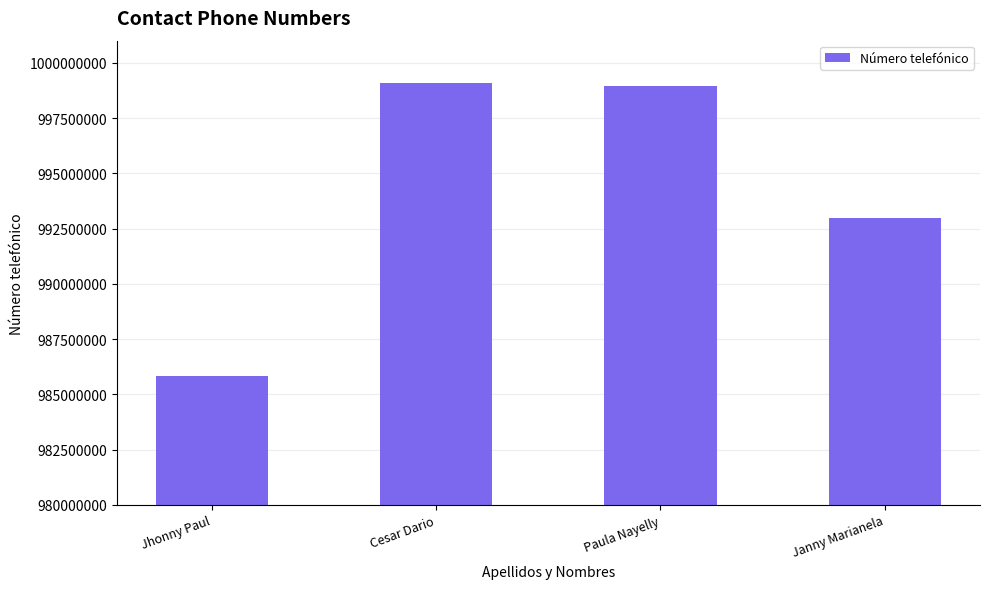

The value at Cesar Dario is 999063676. True or false?

True